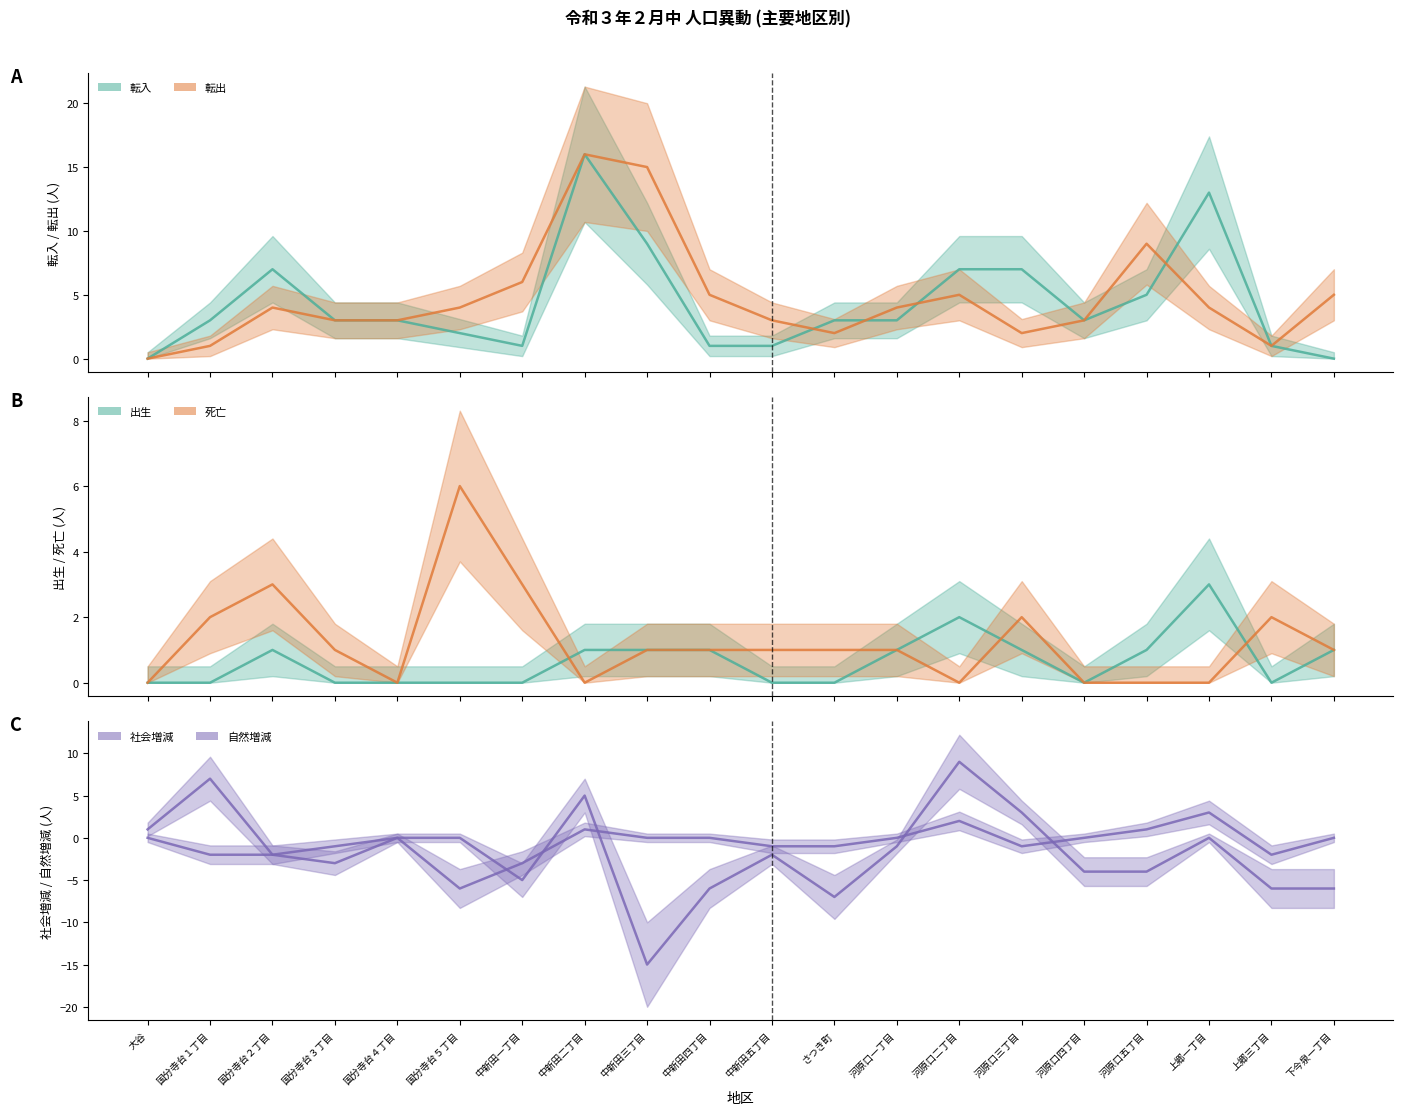

Reading right to left, what are all the values shown in this chart?

転入: 下今泉一丁目=0	上郷三丁目=1	上郷一丁目=13	河原口五丁目=5	河原口四丁目=3	河原口三丁目=7	河原口二丁目=7	河原口一丁目=3	さつき町=3	中新田五丁目=1	中新田四丁目=1	中新田三丁目=9	中新田二丁目=16	中新田一丁目=1	国分寺台５丁目=2	国分寺台４丁目=3	国分寺台３丁目=3	国分寺台２丁目=7	国分寺台１丁目=3	大谷=0
転出: 下今泉一丁目=5	上郷三丁目=1	上郷一丁目=4	河原口五丁目=9	河原口四丁目=3	河原口三丁目=2	河原口二丁目=5	河原口一丁目=4	さつき町=2	中新田五丁目=3	中新田四丁目=5	中新田三丁目=15	中新田二丁目=16	中新田一丁目=6	国分寺台５丁目=4	国分寺台４丁目=3	国分寺台３丁目=3	国分寺台２丁目=4	国分寺台１丁目=1	大谷=0
自然増減: 下今泉一丁目=0	上郷三丁目=-2	上郷一丁目=3	河原口五丁目=1	河原口四丁目=0	河原口三丁目=-1	河原口二丁目=2	河原口一丁目=0	さつき町=-1	中新田五丁目=-1	中新田四丁目=0	中新田三丁目=0	中新田二丁目=1	中新田一丁目=-3	国分寺台５丁目=-6	国分寺台４丁目=0	国分寺台３丁目=-1	国分寺台２丁目=-2	国分寺台１丁目=-2	大谷=0
出生: 下今泉一丁目=1	上郷三丁目=0	上郷一丁目=3	河原口五丁目=1	河原口四丁目=0	河原口三丁目=1	河原口二丁目=2	河原口一丁目=1	さつき町=0	中新田五丁目=0	中新田四丁目=1	中新田三丁目=1	中新田二丁目=1	中新田一丁目=0	国分寺台５丁目=0	国分寺台４丁目=0	国分寺台３丁目=0	国分寺台２丁目=1	国分寺台１丁目=0	大谷=0
死亡: 下今泉一丁目=1	上郷三丁目=2	上郷一丁目=0	河原口五丁目=0	河原口四丁目=0	河原口三丁目=2	河原口二丁目=0	河原口一丁目=1	さつき町=1	中新田五丁目=1	中新田四丁目=1	中新田三丁目=1	中新田二丁目=0	中新田一丁目=3	国分寺台５丁目=6	国分寺台４丁目=0	国分寺台３丁目=1	国分寺台２丁目=3	国分寺台１丁目=2	大谷=0
社会増減: 下今泉一丁目=-6	上郷三丁目=-6	上郷一丁目=0	河原口五丁目=-4	河原口四丁目=-4	河原口三丁目=3	河原口二丁目=9	河原口一丁目=-1	さつき町=-7	中新田五丁目=-2	中新田四丁目=-6	中新田三丁目=-15	中新田二丁目=5	中新田一丁目=-5	国分寺台５丁目=0	国分寺台４丁目=0	国分寺台３丁目=-3	国分寺台２丁目=-2	国分寺台１丁目=7	大谷=1